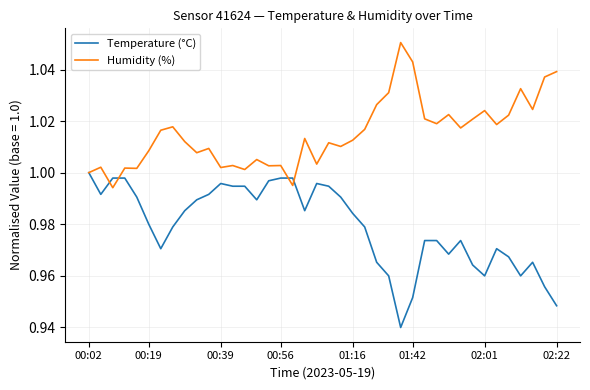

What is the sum of all Temperature (°C) values?

39.2